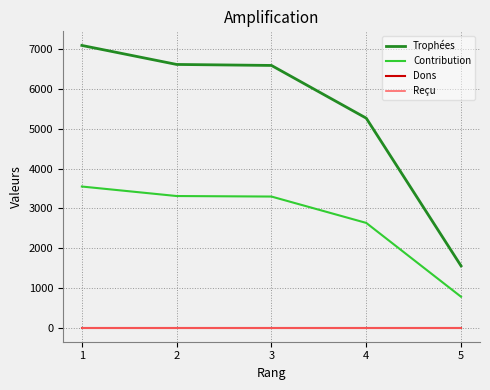

Reading right to left, what are all the values shown in this chart?

Trophées: 1552	5267	6593	6618	7096
Contribution: 776	2633	3296	3309	3548
Dons: 0	0	0	0	0
Reçu: 0	0	0	0	0